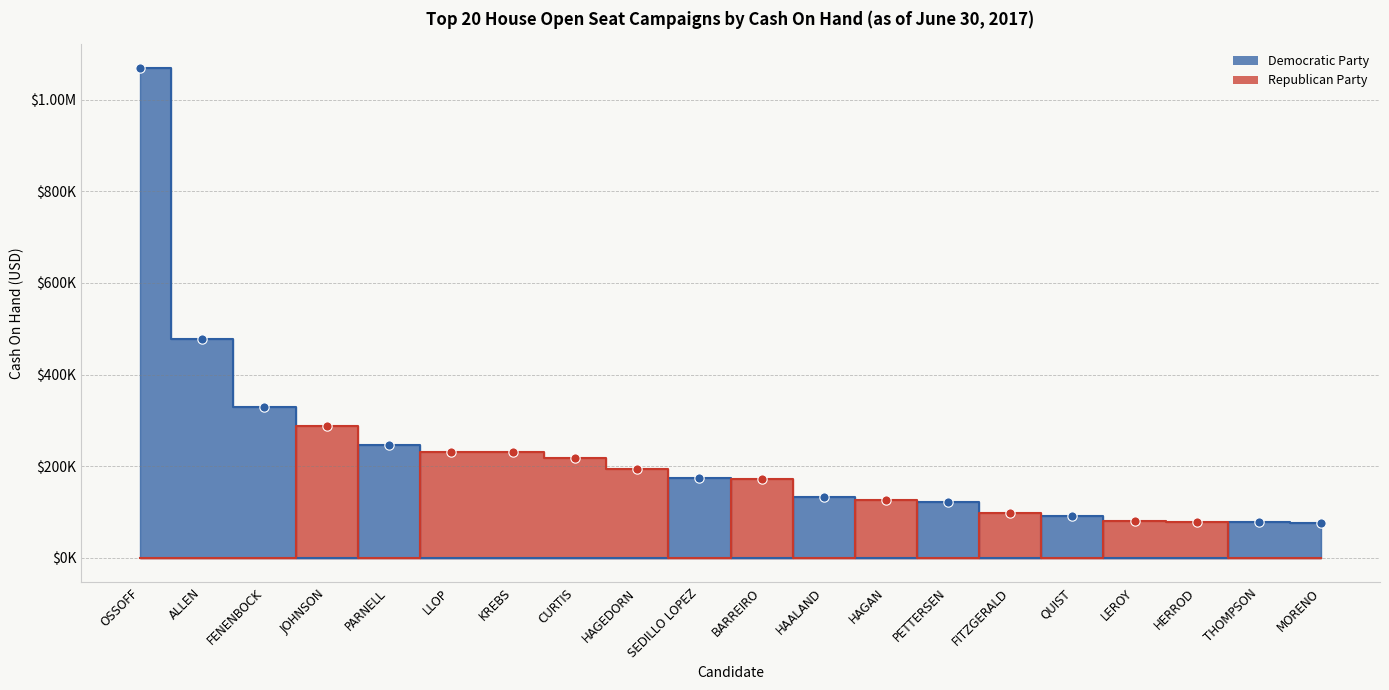

What is the change in value from JOHNSON to LEROY?

-207268.2